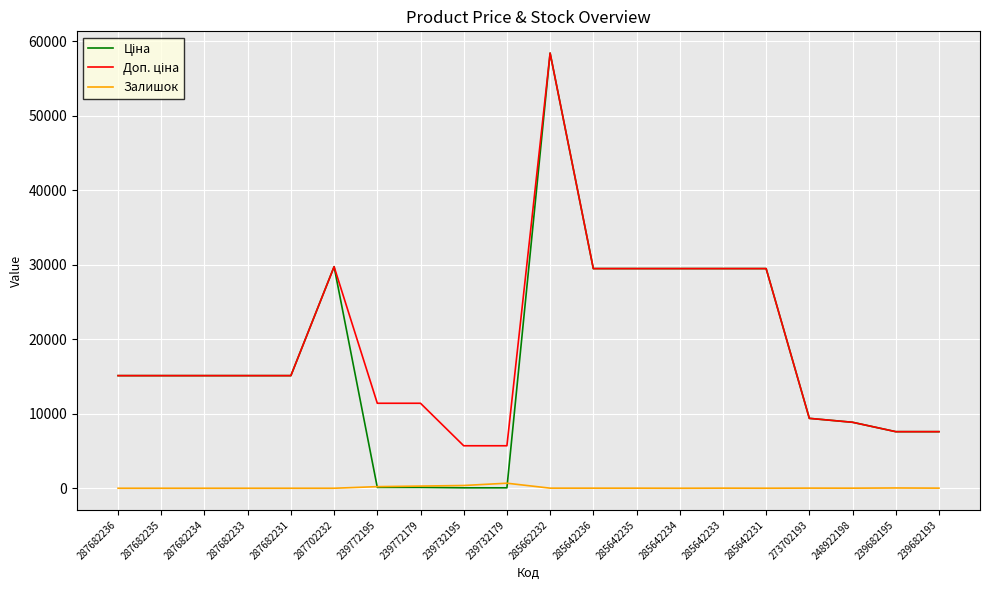

At which category is the sum across all series the highest?

285662232